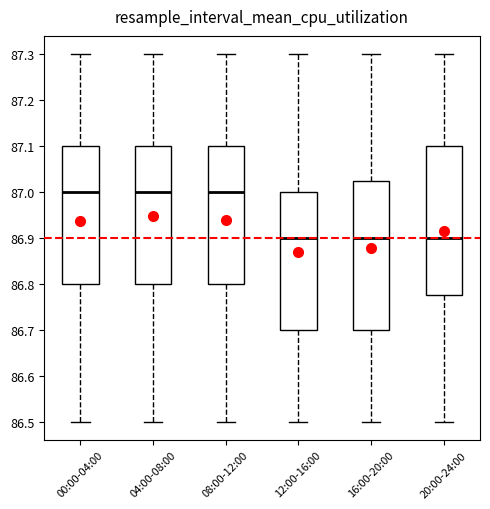

Where is the upper edge of the box for 12:00-16:00 on the y-axis? The values are not printed on the chart, so give them approximately, as read against the axis.

87.00